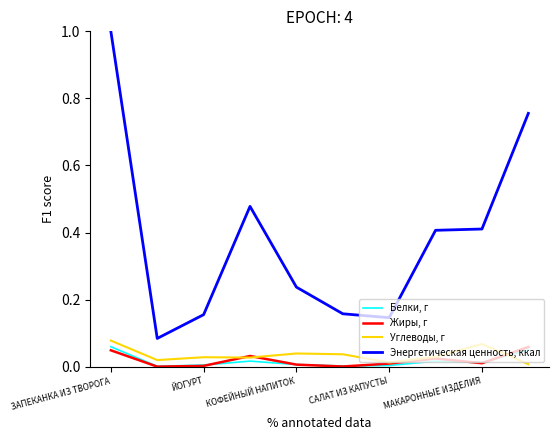

True or false: Белки, г and Энергетическая ценность, ккал intersect in this chart.

False